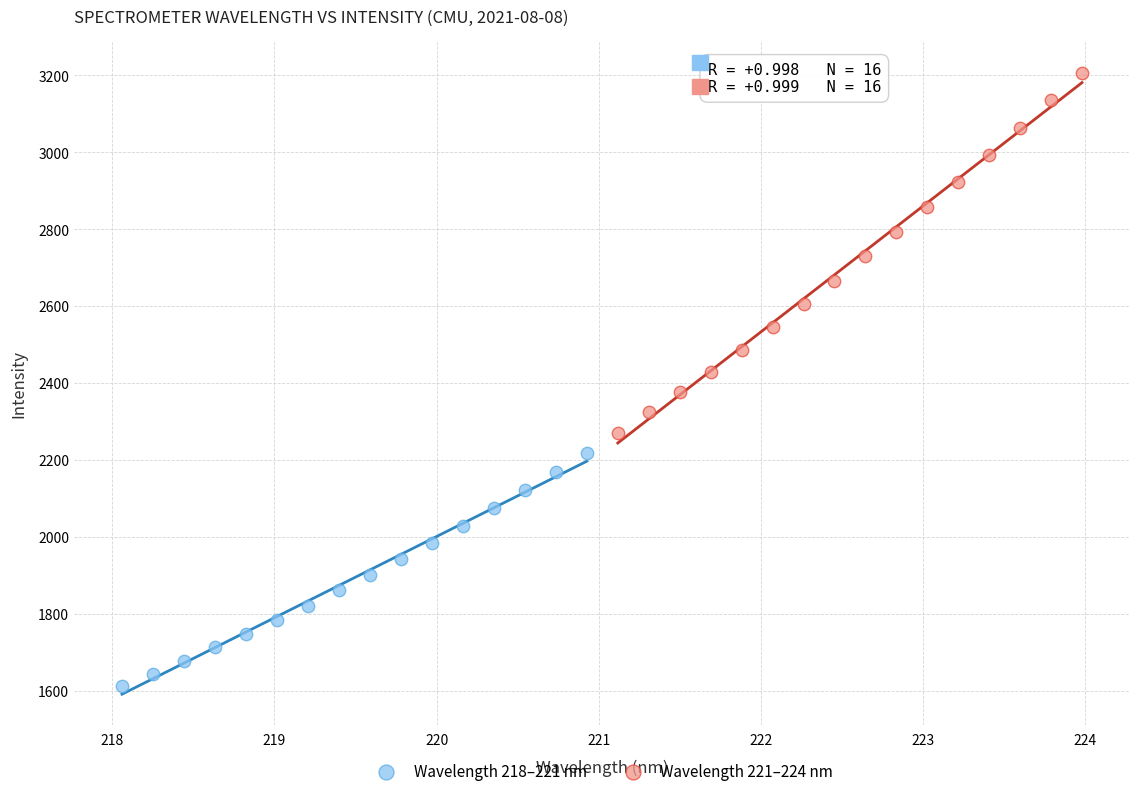

Which series contains the lowest Y value?

Wavelength 218–221 nm